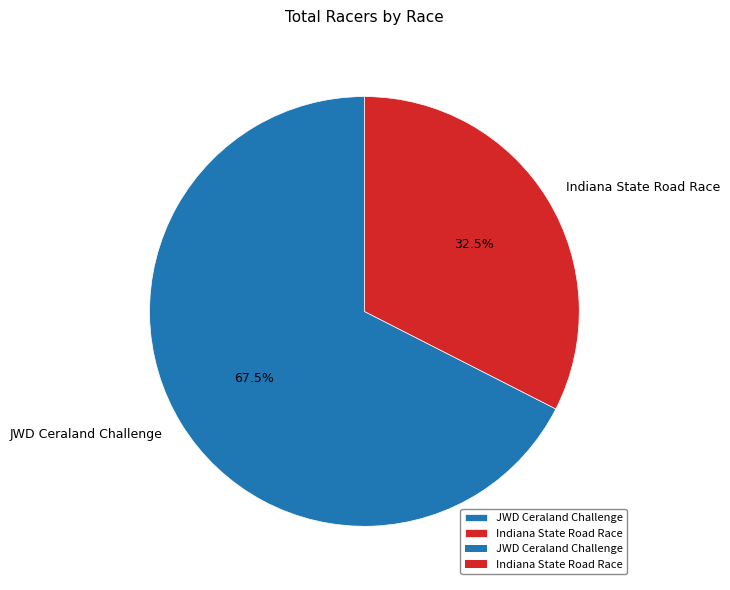

Do Indiana State Road Race and JWD Ceraland Challenge together represent more than half of the pie?

Yes